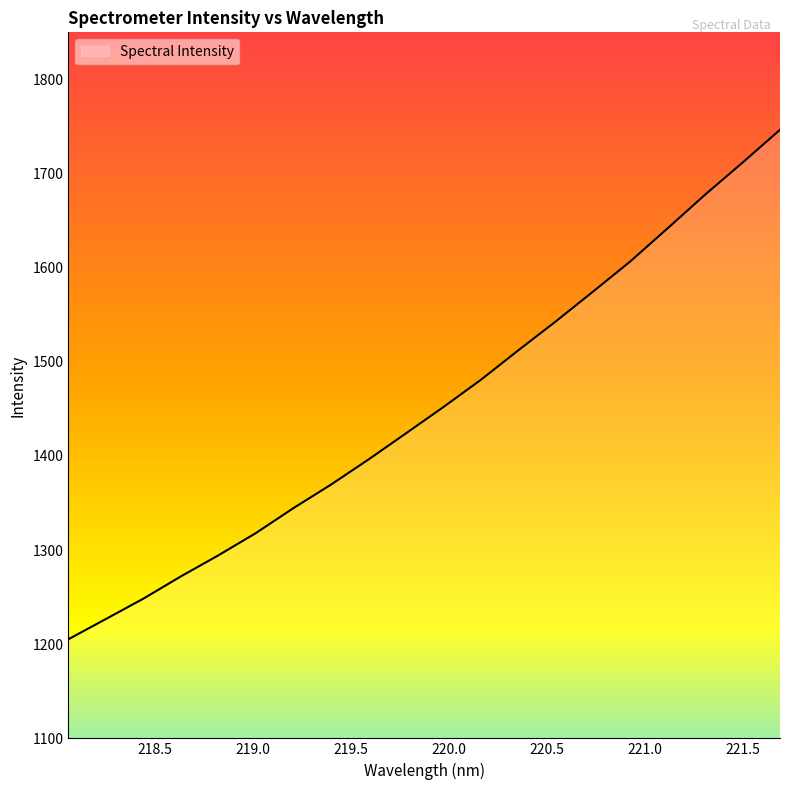

What is the smallest value displayed?

1205.3